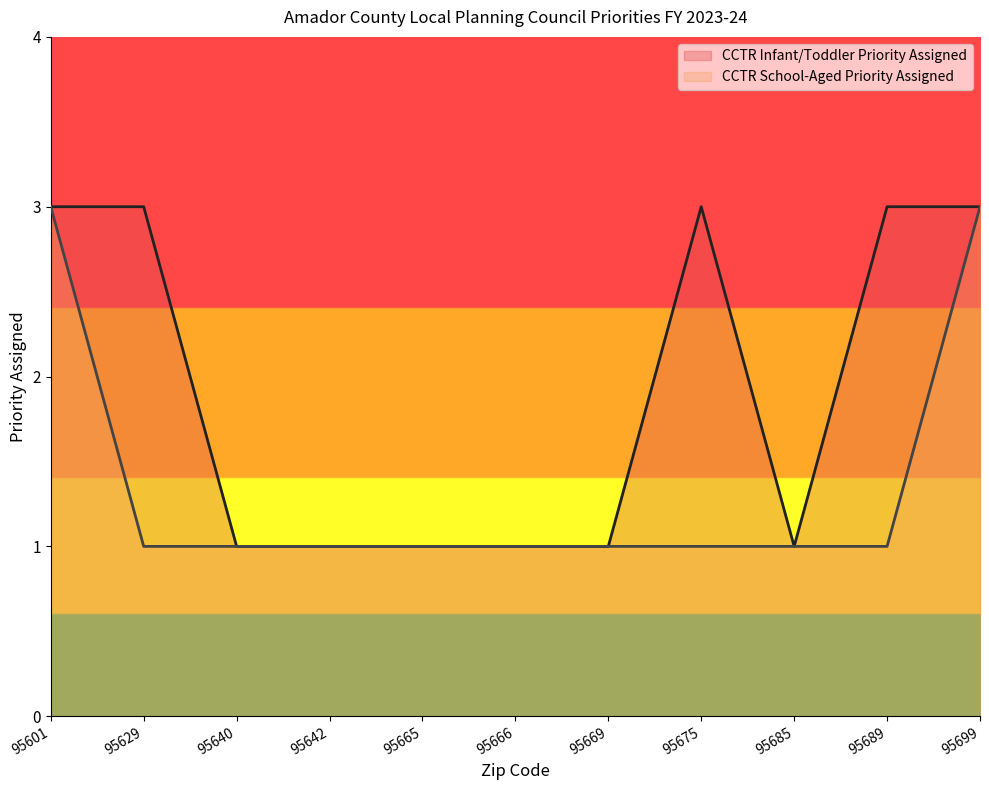

Is the value of CCTR School-Aged Priority Assigned at 95601 greater than the value of CCTR Infant/Toddler Priority Assigned at 95669?

Yes